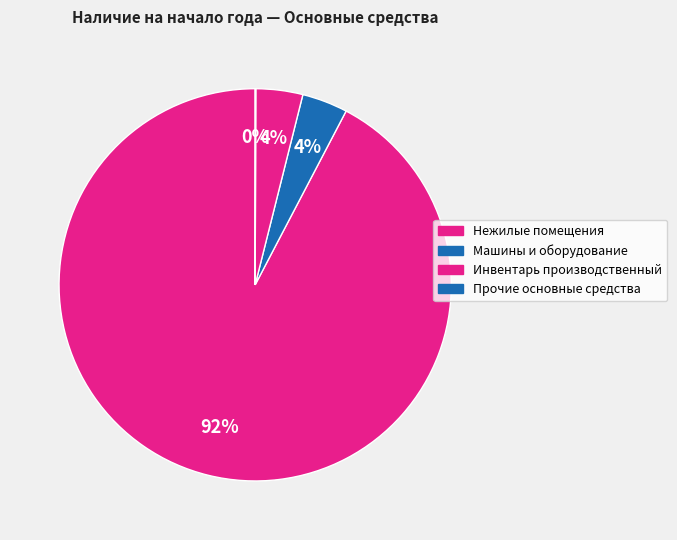

Do Машины и оборудование and Нежилые помещения together represent more than half of the pie?

Yes